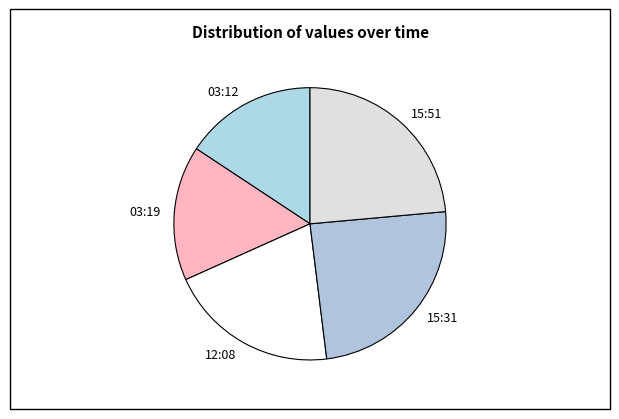

Is it true that 03:12 is 3% of the pie?

False